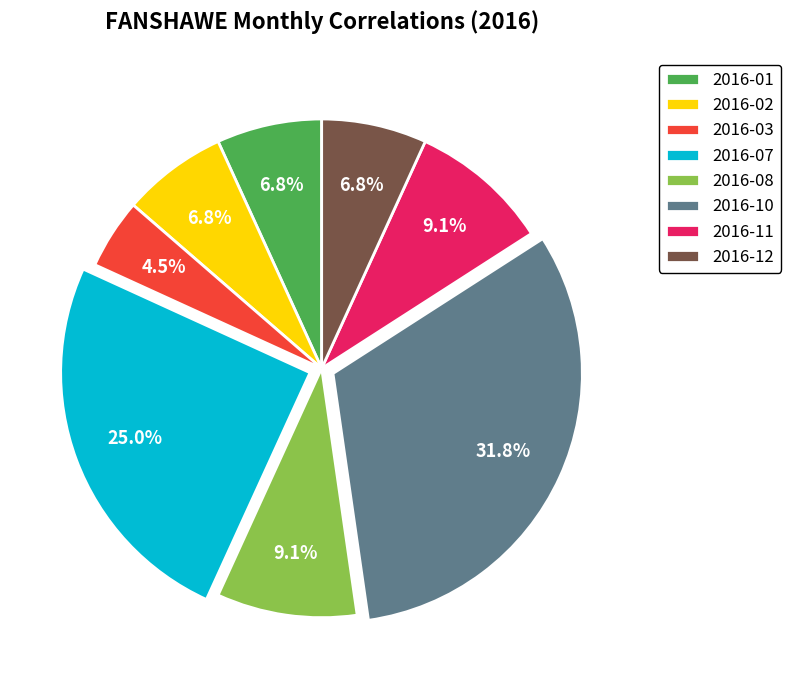

To the nearest percent, what is the combined percentage of 2016-07 and 2016-03?

30%